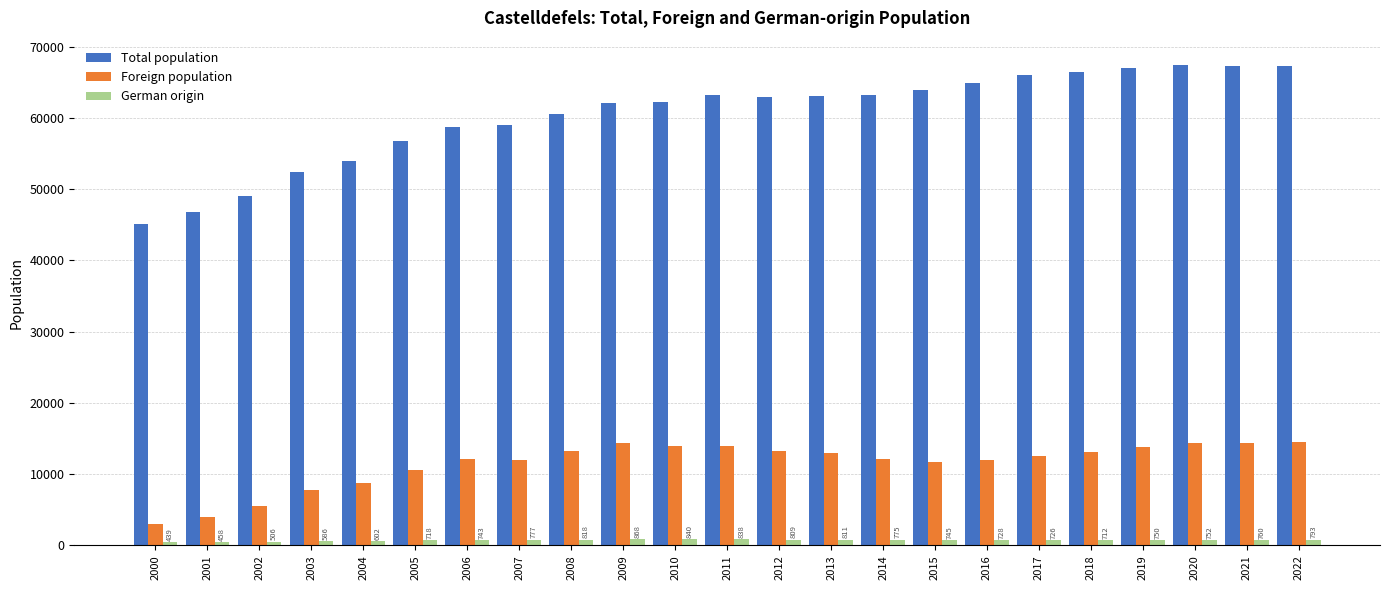

True or false: Total population has a value of 53964 at 2004.

True